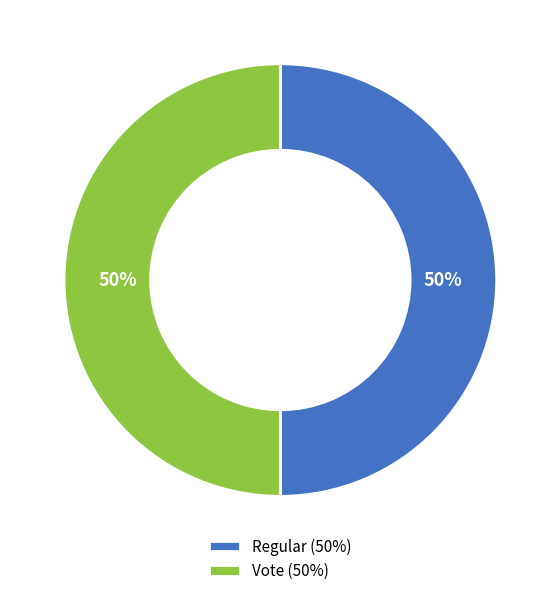

Is it true that Regular is 50% of the pie?

True